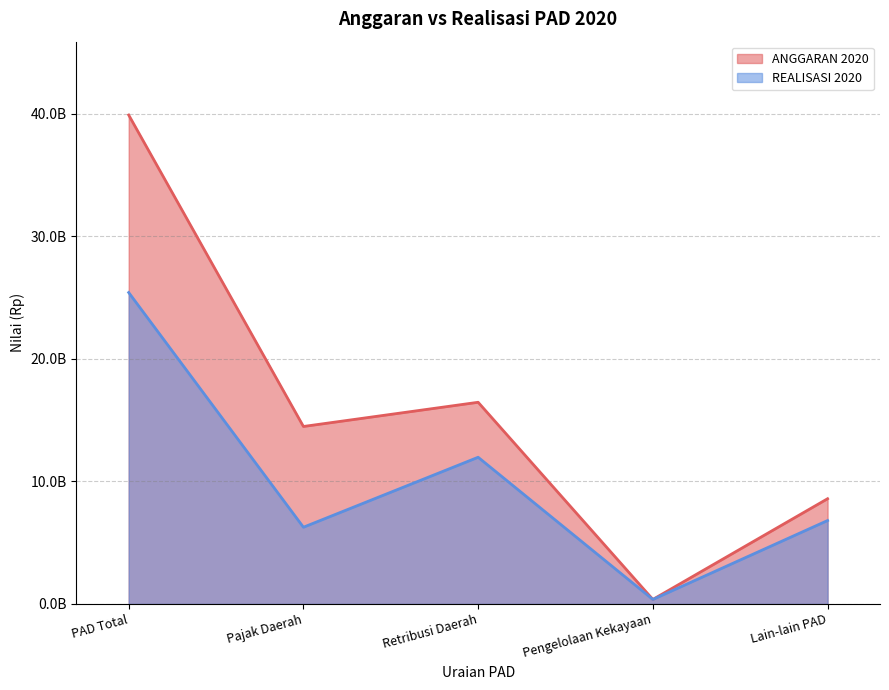

Which series has the largest range (max minus min)?

ANGGARAN 2020